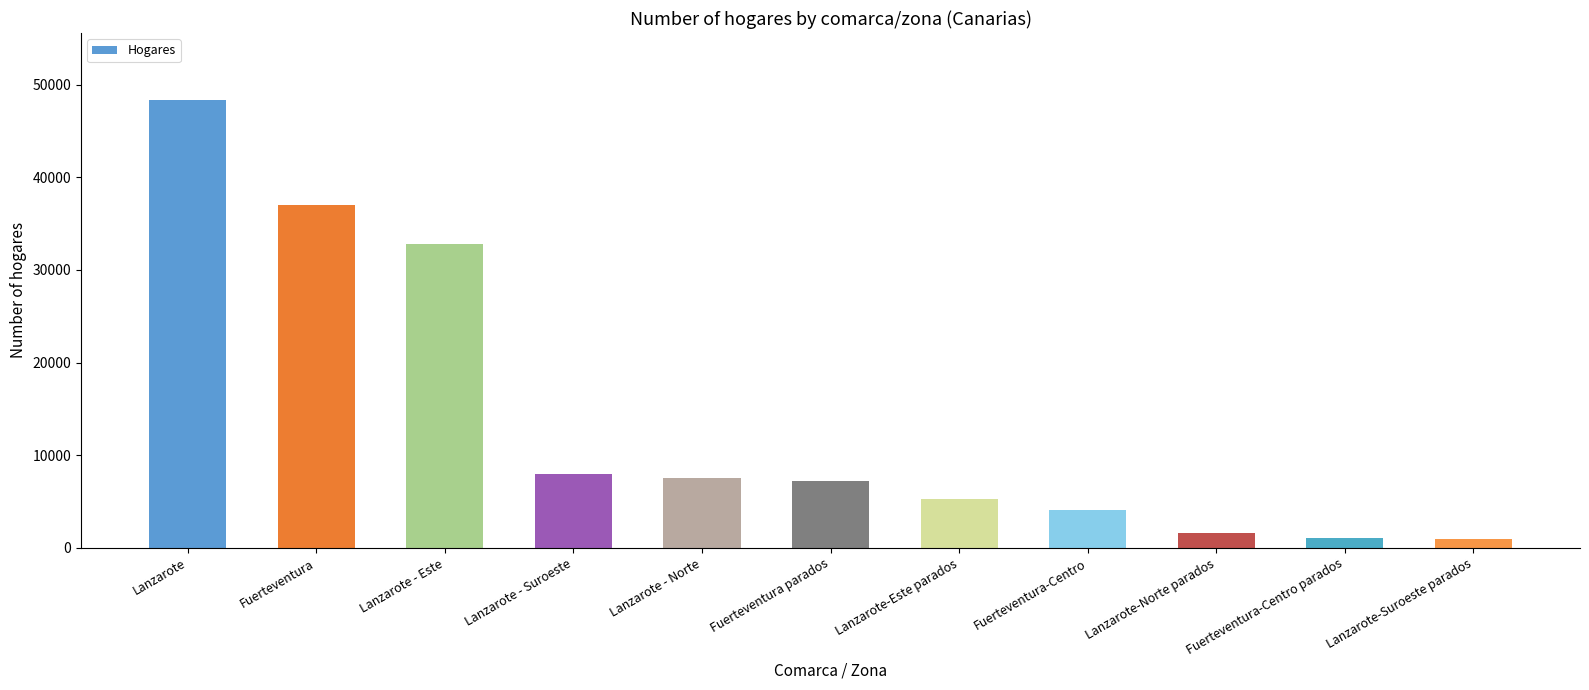

What is the change in value from Lanzarote - Norte to Fuerteventura-Centro parados?

-6516